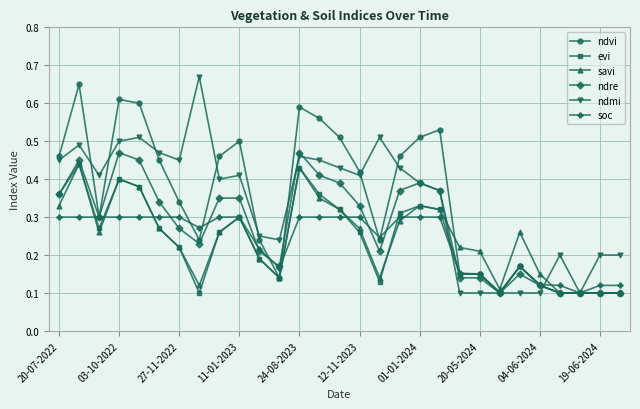

At how many categories does at least one series exceed 0?

29